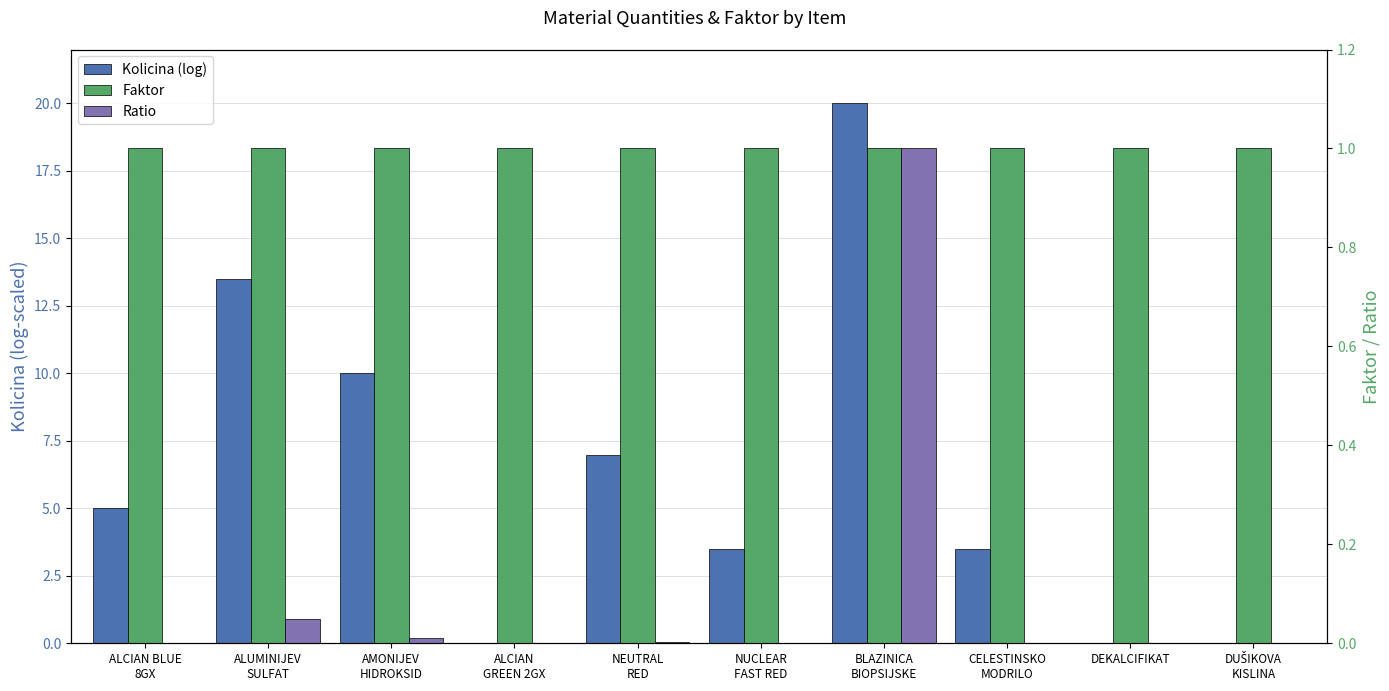

How many series are shown in this chart?

3